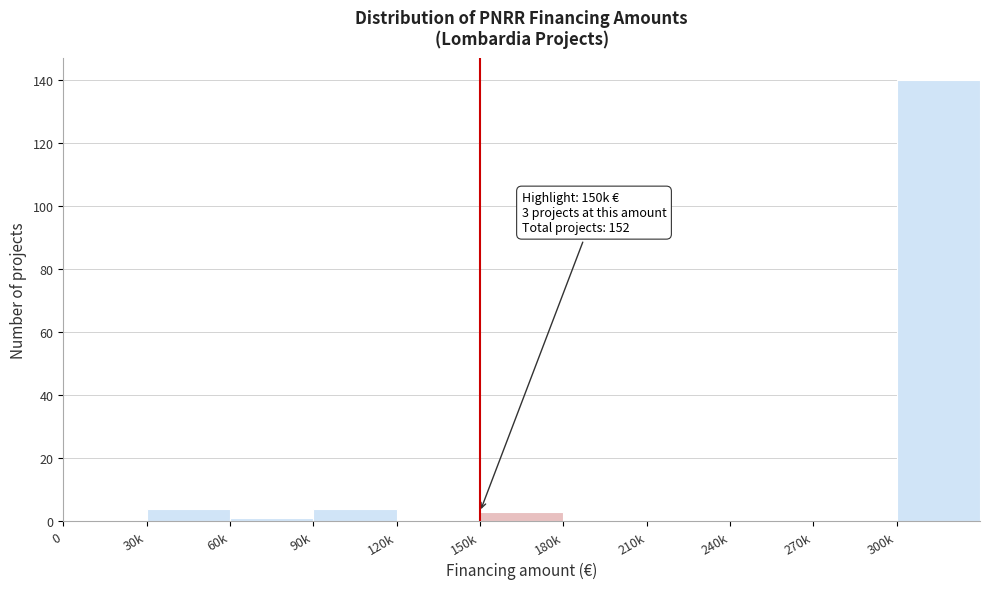

Reading left to right, transcribe all the data shown in this chart.

0=0	30k=4	60k=1	90k=4	120k=0	150k=3	180k=0	210k=0	240k=0	270k=0	300k=140